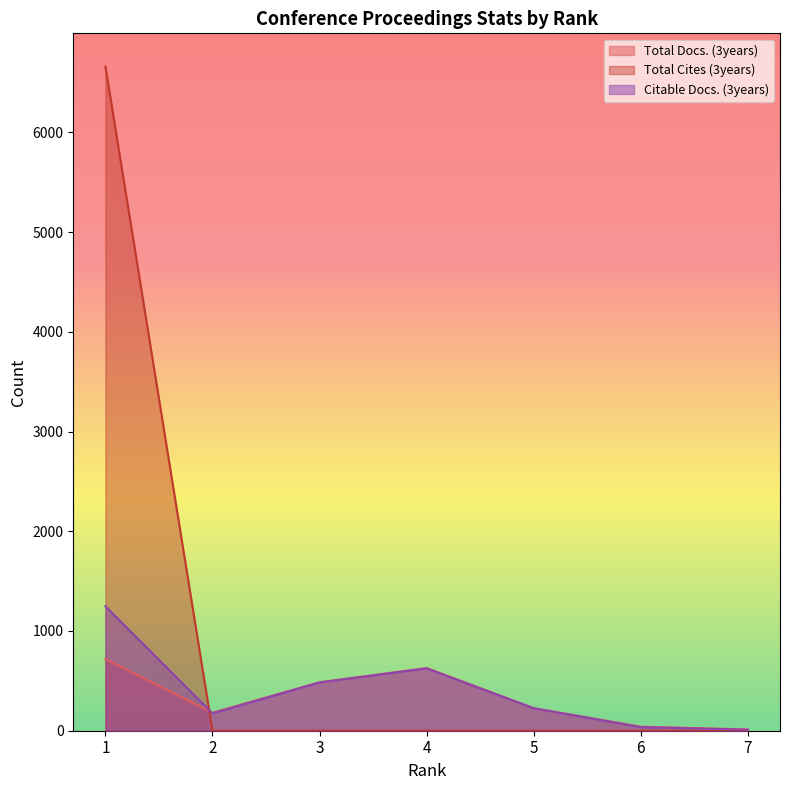

What is the value of the Total Docs. (3years) point at the 3rd from the left?

486